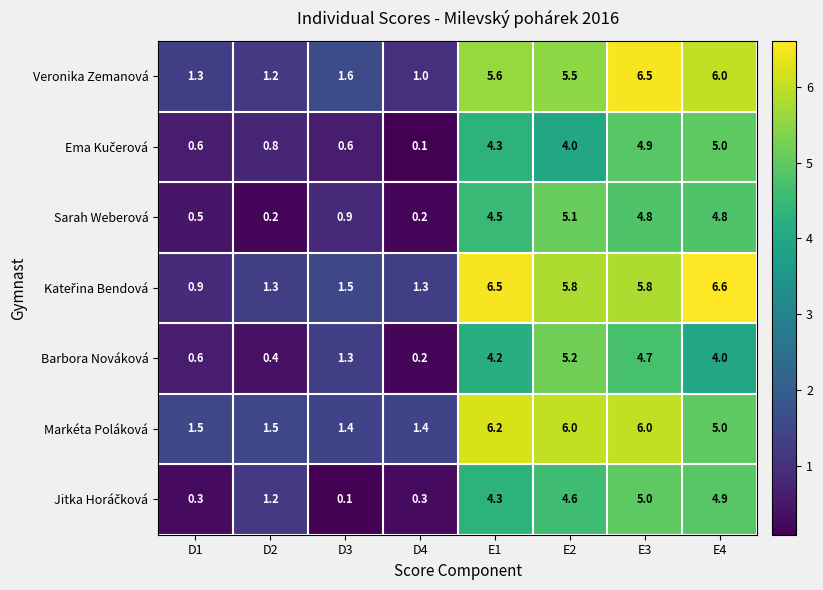

What is the total value across all series at D1?

5.7